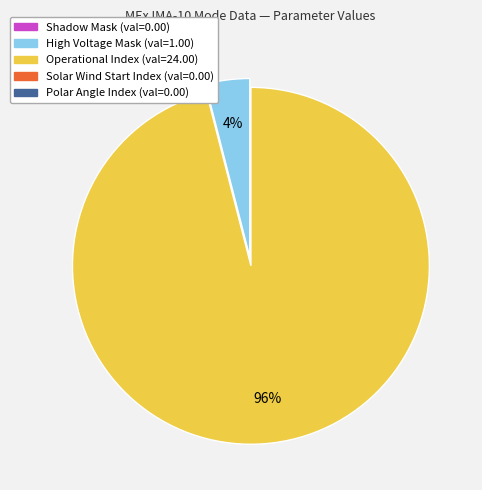

Is there a majority slice in this chart?

Yes